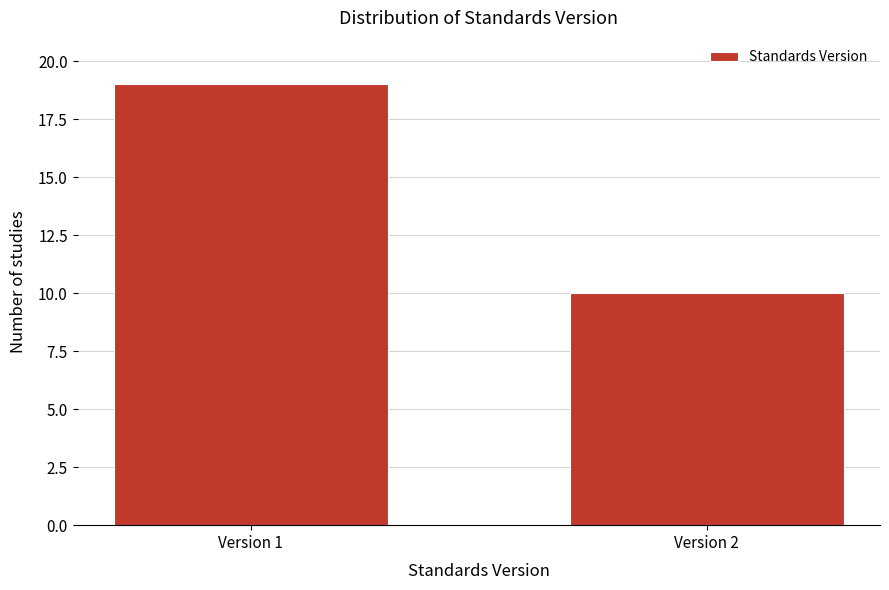

Reading left to right, transcribe all the data shown in this chart.

Version 1=19	Version 2=10